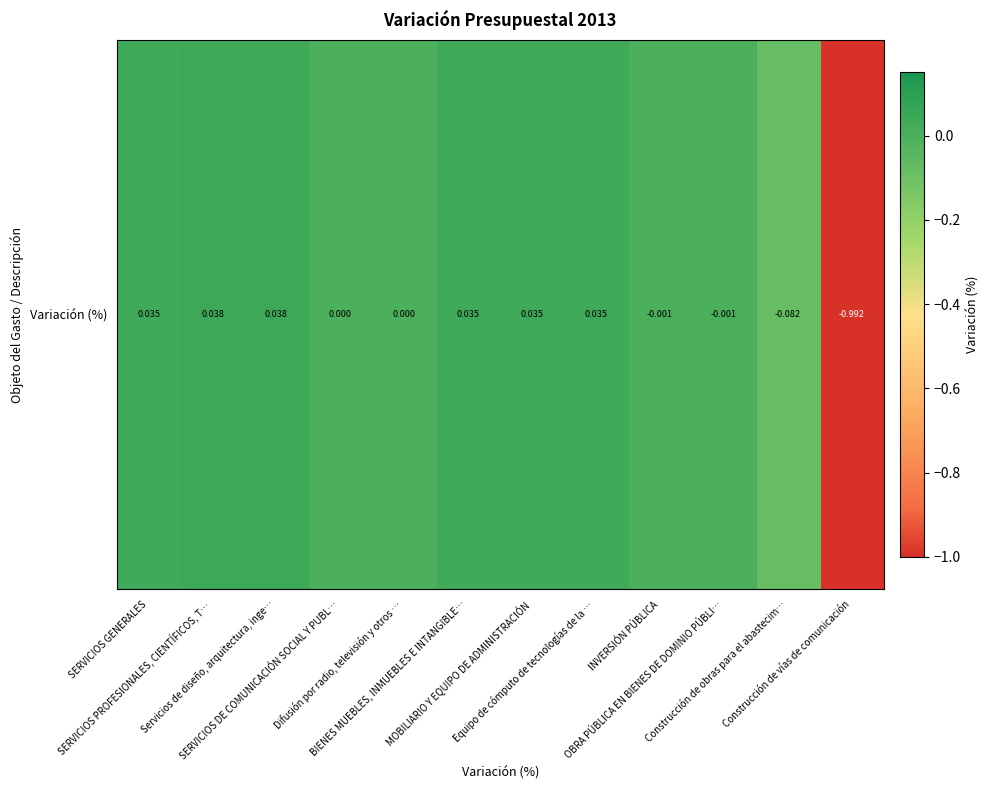

What is the sum of all values?

-0.9